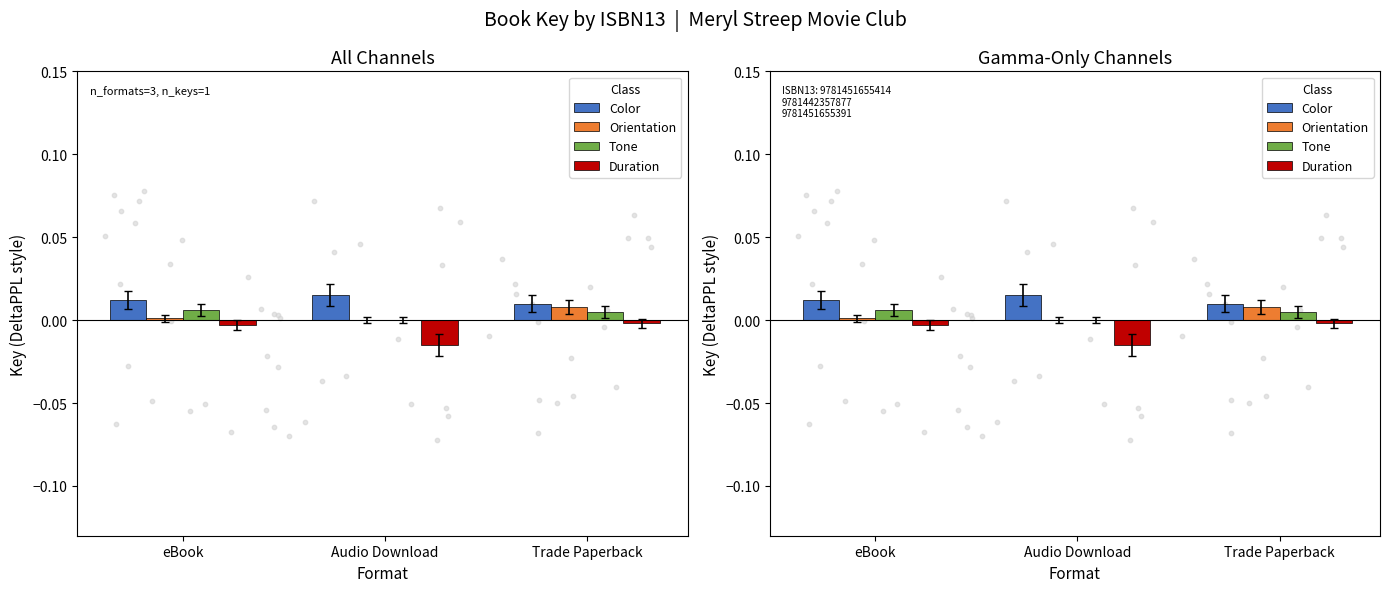

Which series reaches the minimum Y coordinate?

Duration